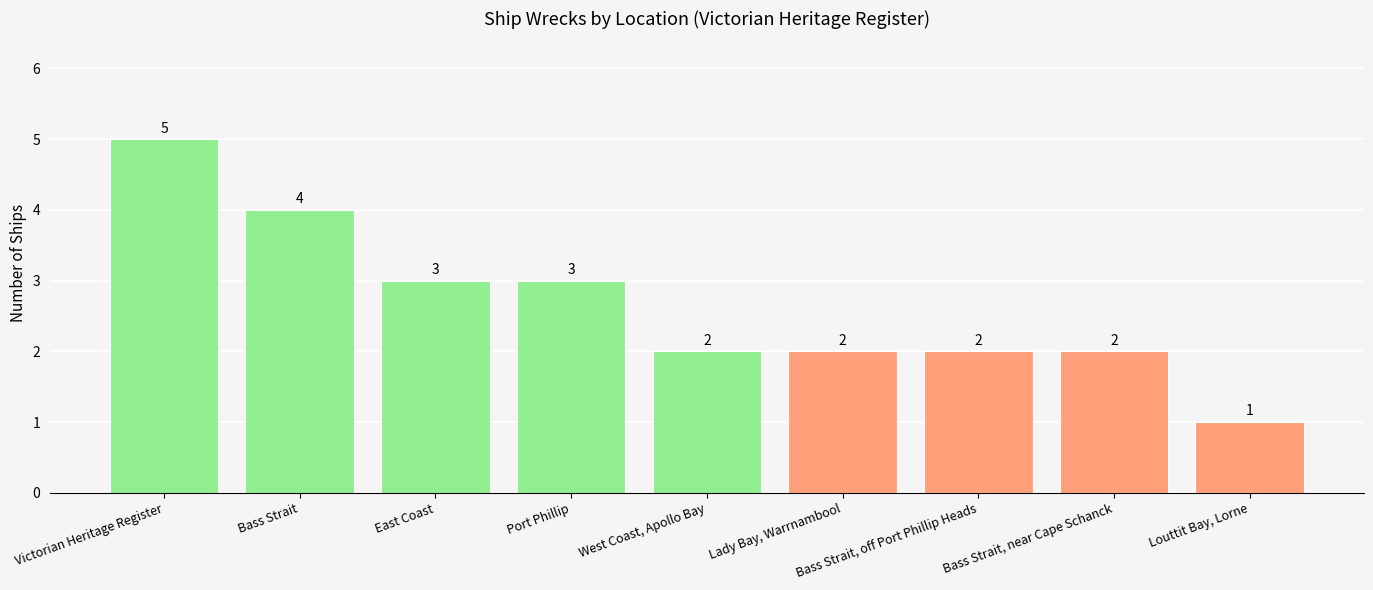

True or false: the data shows 1 at Lady Bay, Warrnambool.

False